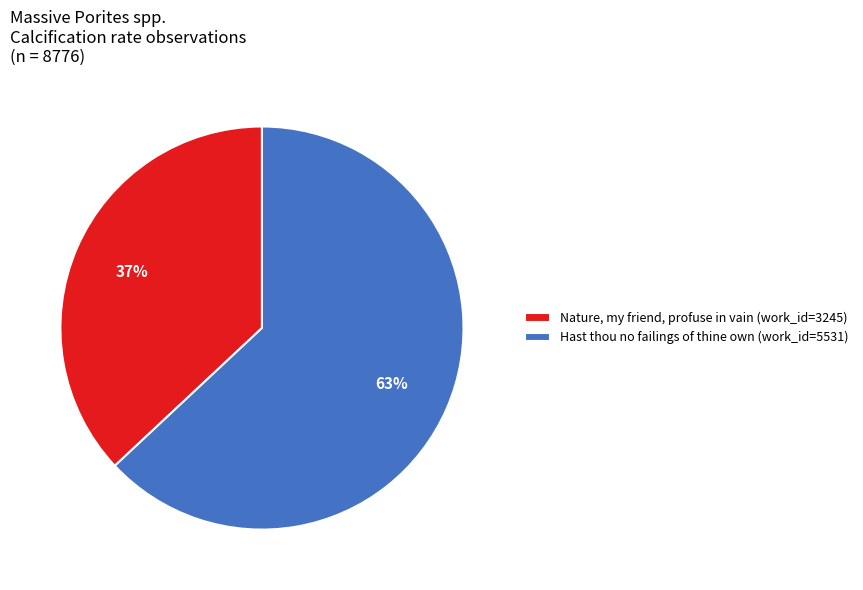

True or false: Nature, my friend, profuse in vain accounts for 46% of the total.

False